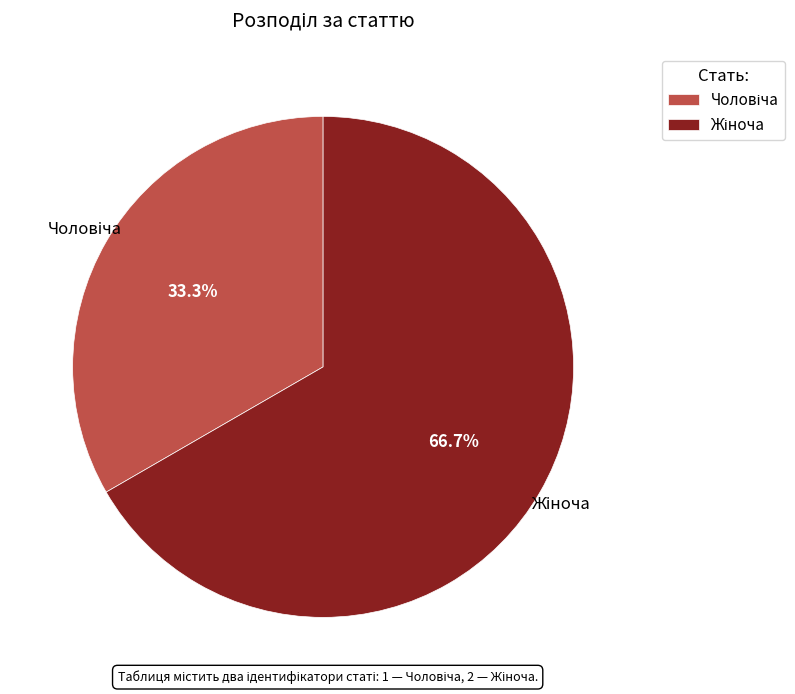

Is there any slice that represents more than half of the pie?

Yes